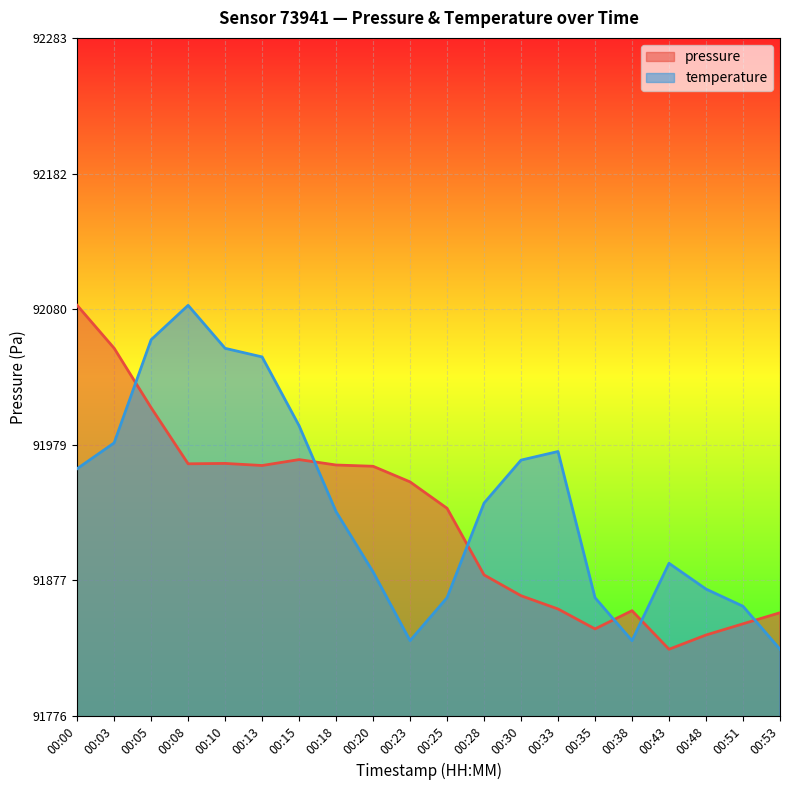

What is the difference between the second highest and second lowest values in the pressure series?

214.5